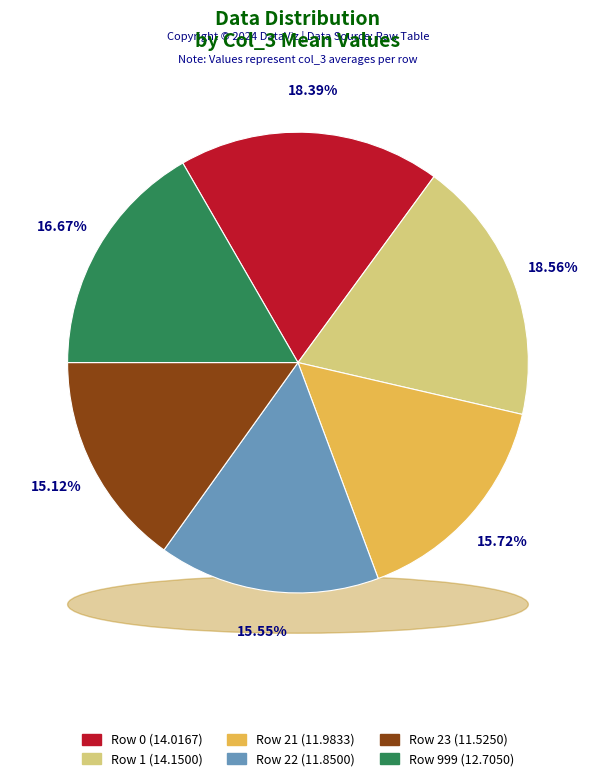

What is the largest slice in the pie chart?

1